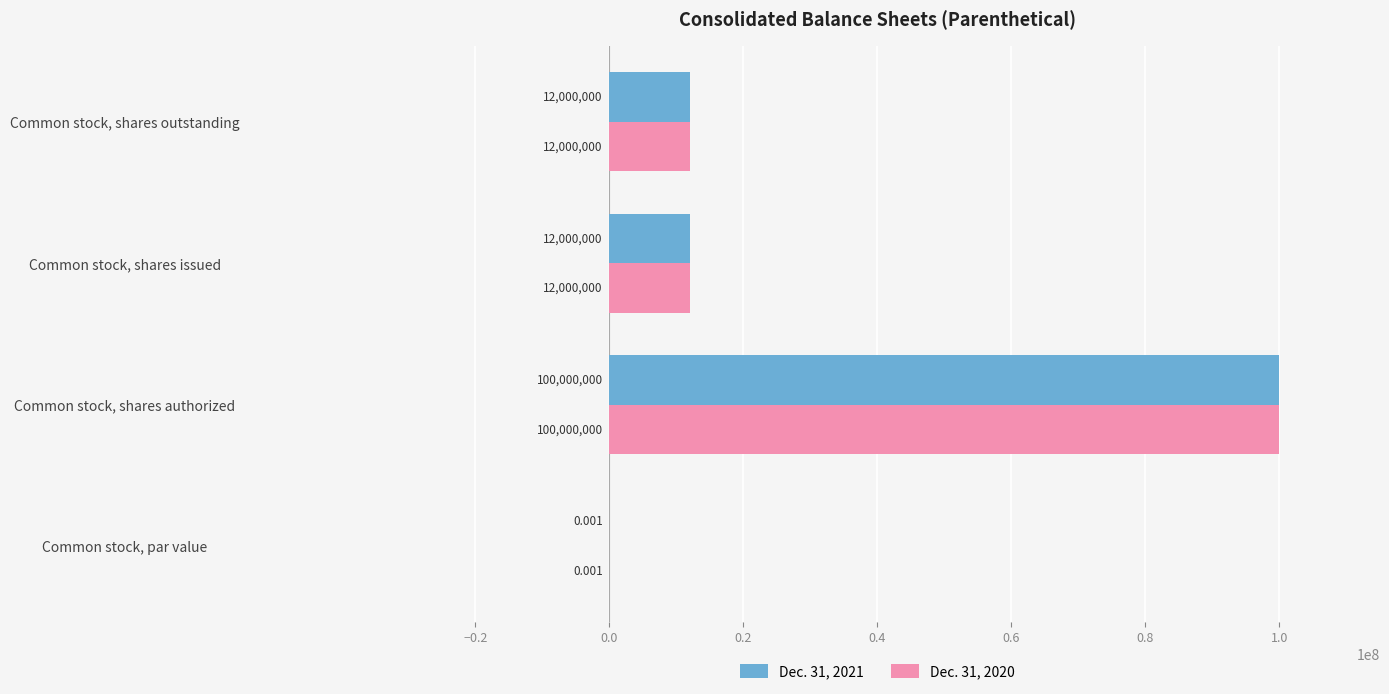

Which category has the highest value in the Dec. 31, 2020 series?

Common stock, shares authorized